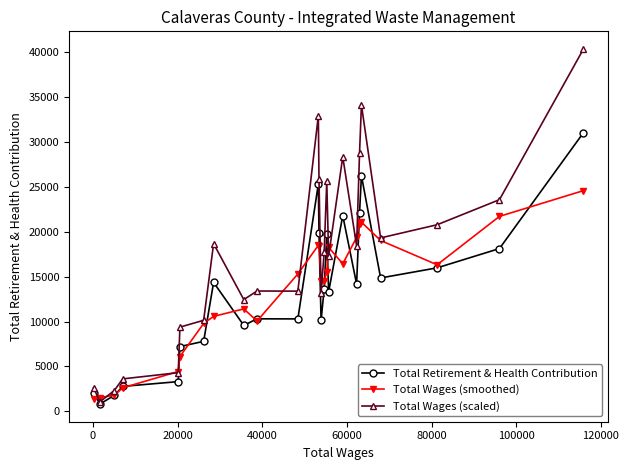

Rank the series by their maximum value, from lowest to highest.

Total Wages (smoothed), Total Retirement & Health Contribution, Total Wages (scaled)